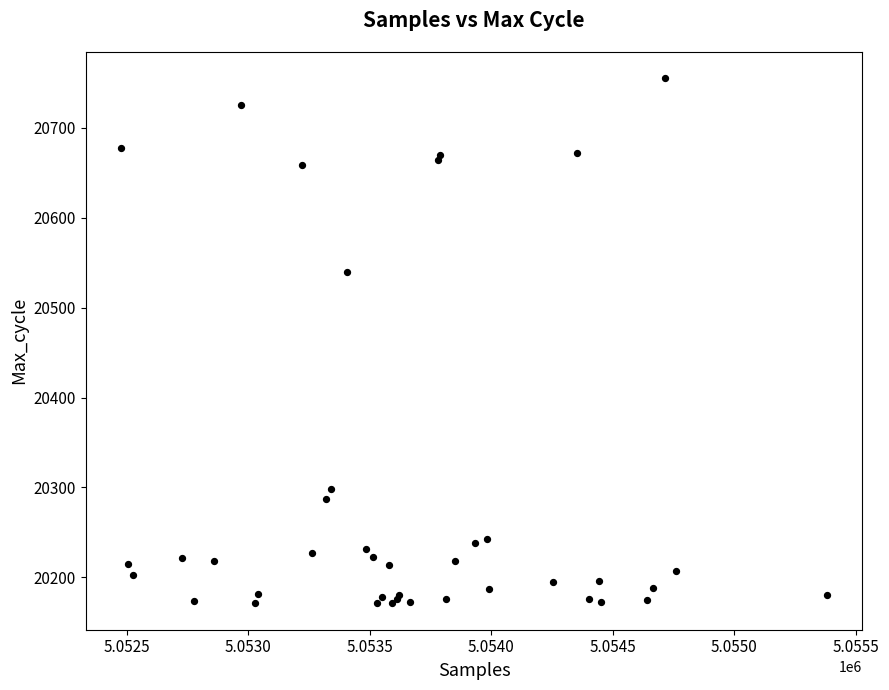

What Y value in the scatter plot is closest to 20463?

20540